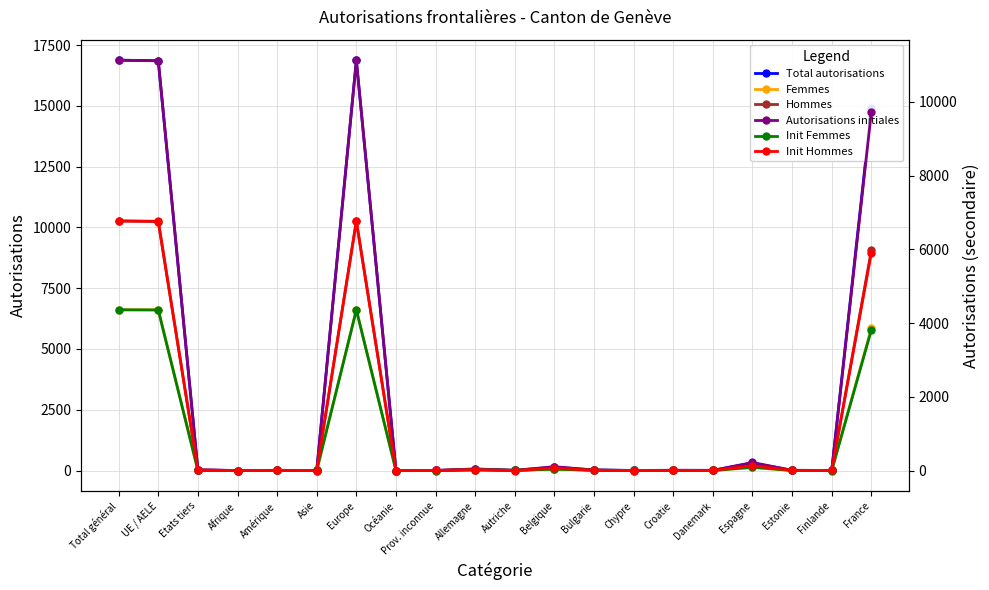

What is the label of the 3rd point from the right?

Estonie